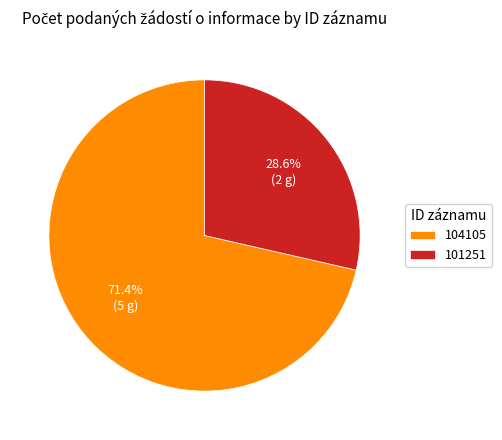

True or false: 101251 accounts for 29% of the total.

True